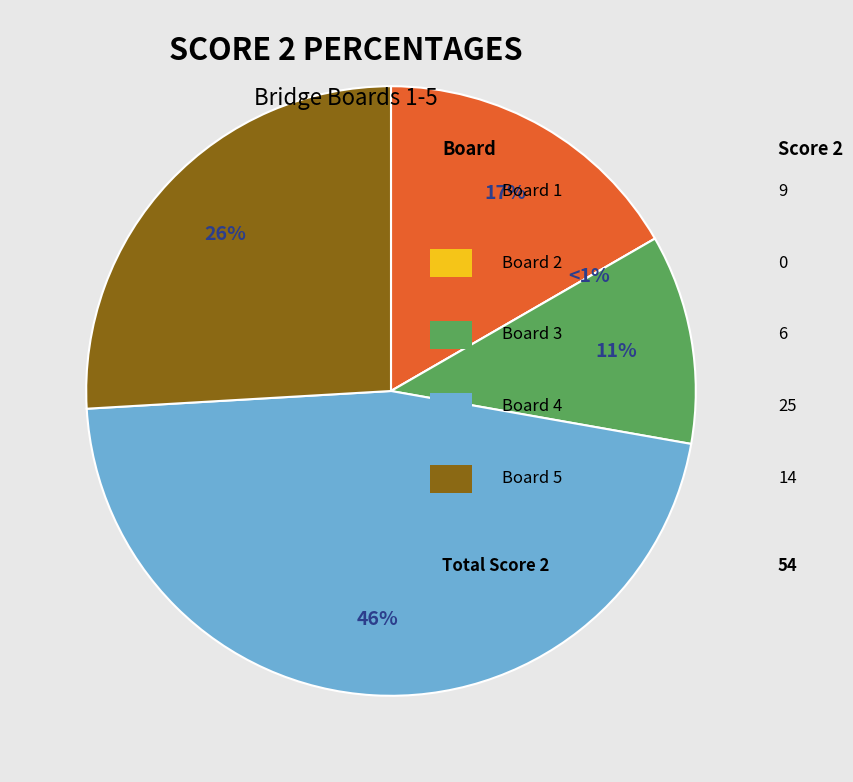

Combined, what portion of the pie is Board 3 and Board 1?

27.8%